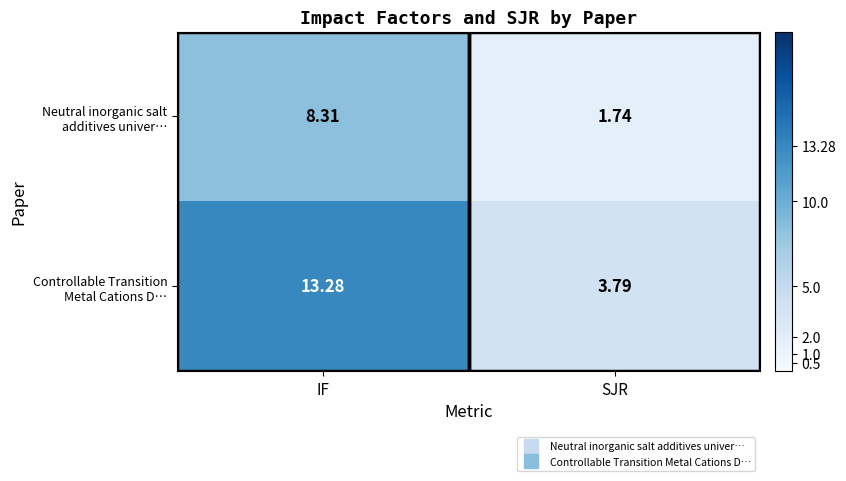

At which category does the chart reach its peak across all series?

IF